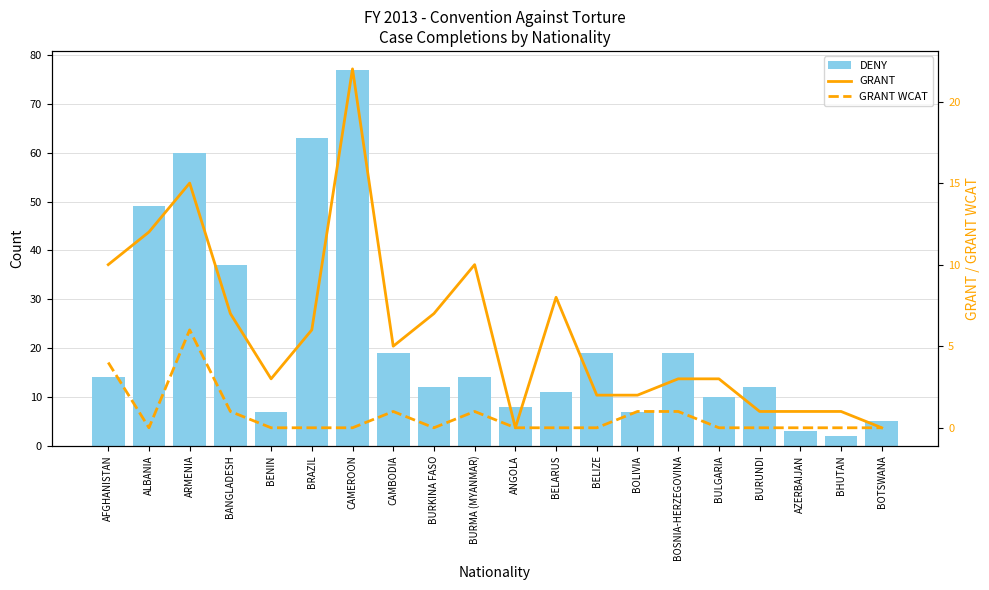

At ALBANIA, list the series in order from largest to smallest.

DENY, GRANT, GRANT WCAT